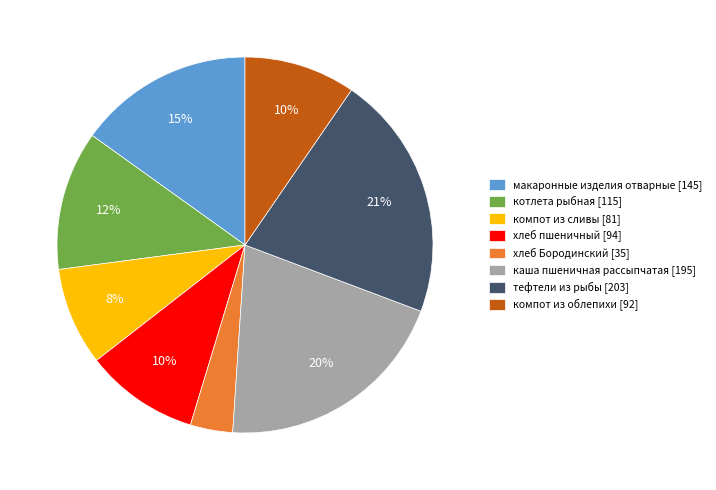

How many segments does this pie chart have?

8